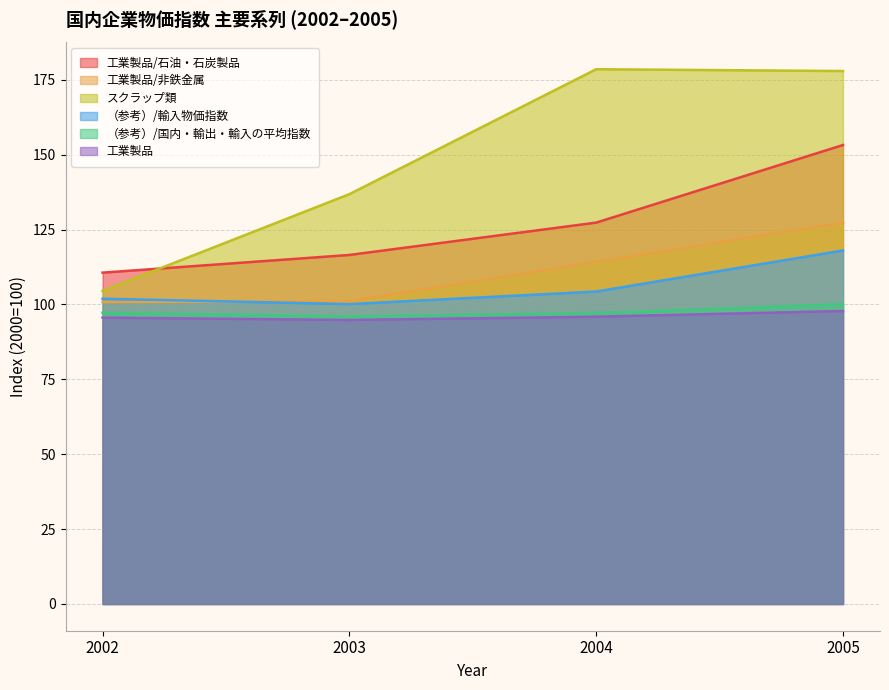

What is the total value across all series at 2003?

645.3